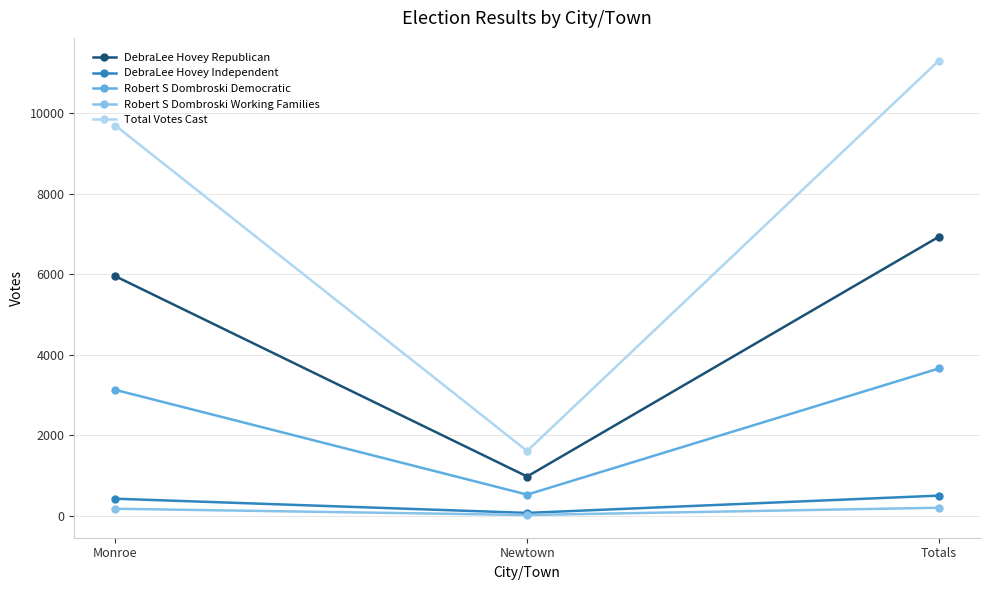

Which series has the largest range (max minus min)?

Total Votes Cast